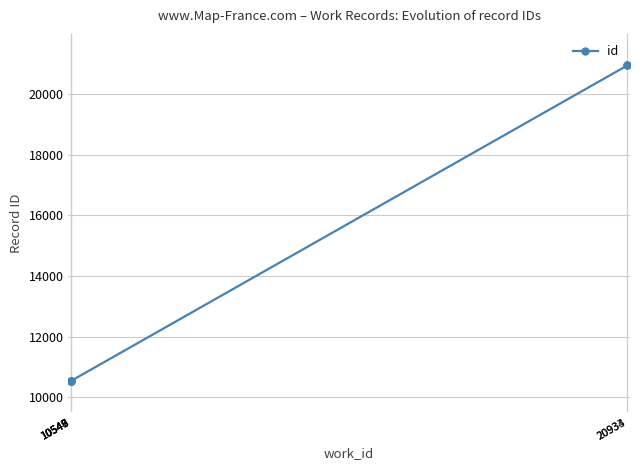

What is the difference between the maximum and minimum values?

10388